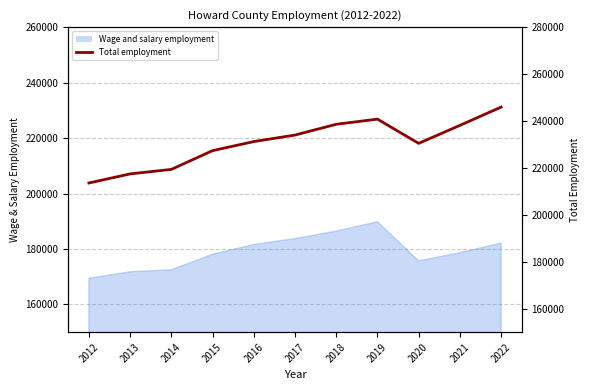

The chart shows a value of 386424 at 2018. True or false?

False